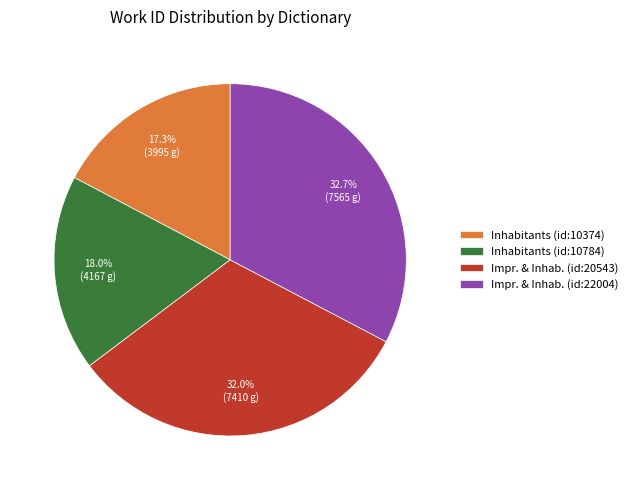

How many slices are in this pie chart?

4